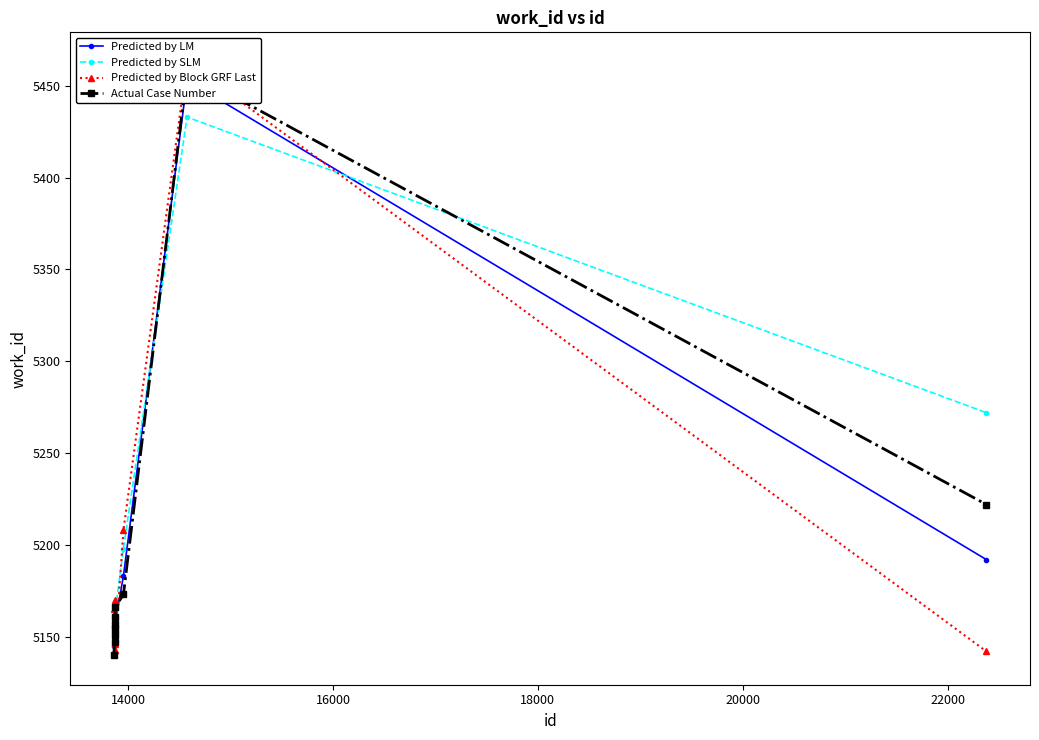

In Predicted by SLM, how many points are higher than both neighbors (excluding endpoints)?

3